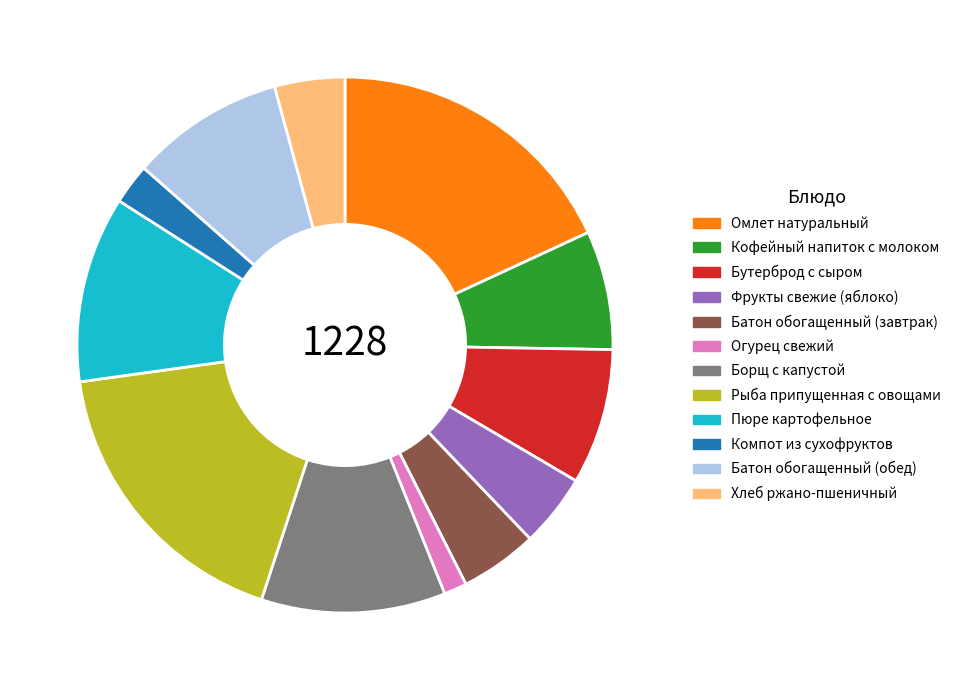

What is the smallest slice in the pie chart?

Огурец свежий